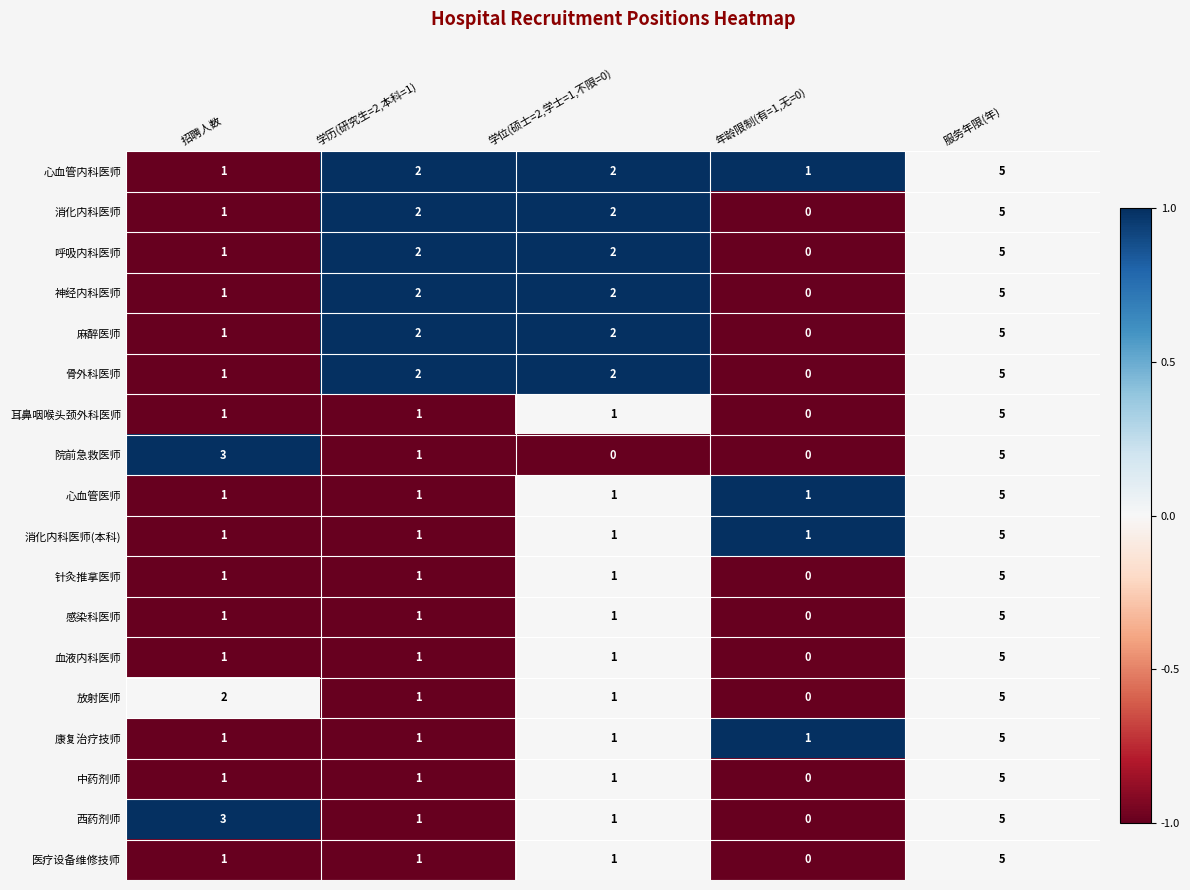

How many 康复治疗技师 values are between 1 and 2?

4